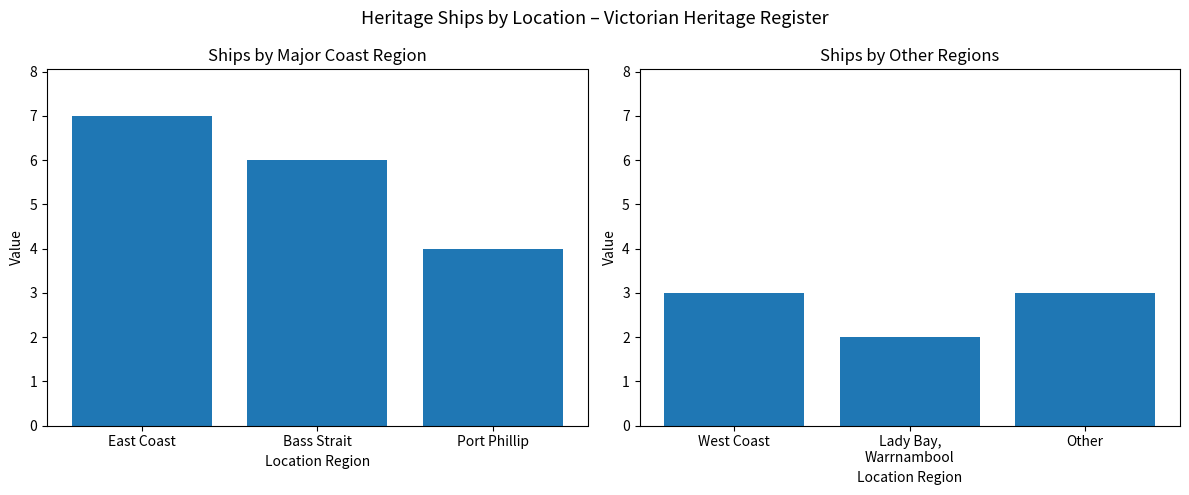

Reading left to right, extract all data points from this chart.

Ship Count (Left): 7	6	4
Ship Count (Right): 3	2	3